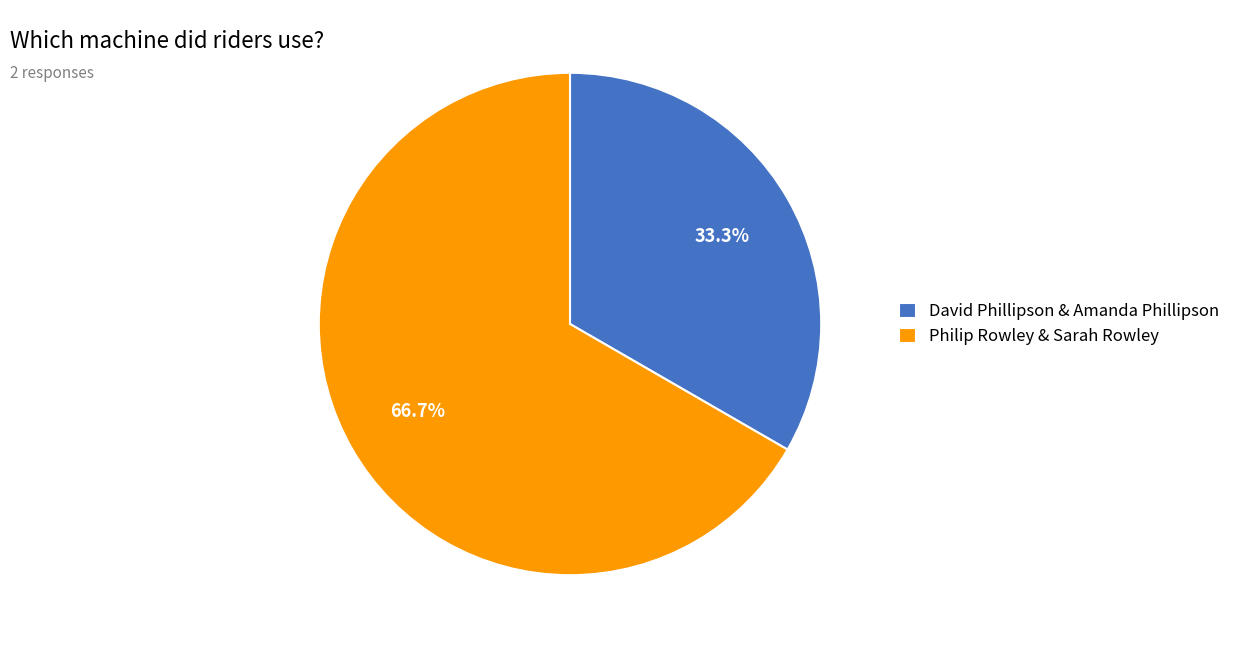

The David Phillipson & Amanda Phillipson slice represents 33% of the pie. True or false?

True